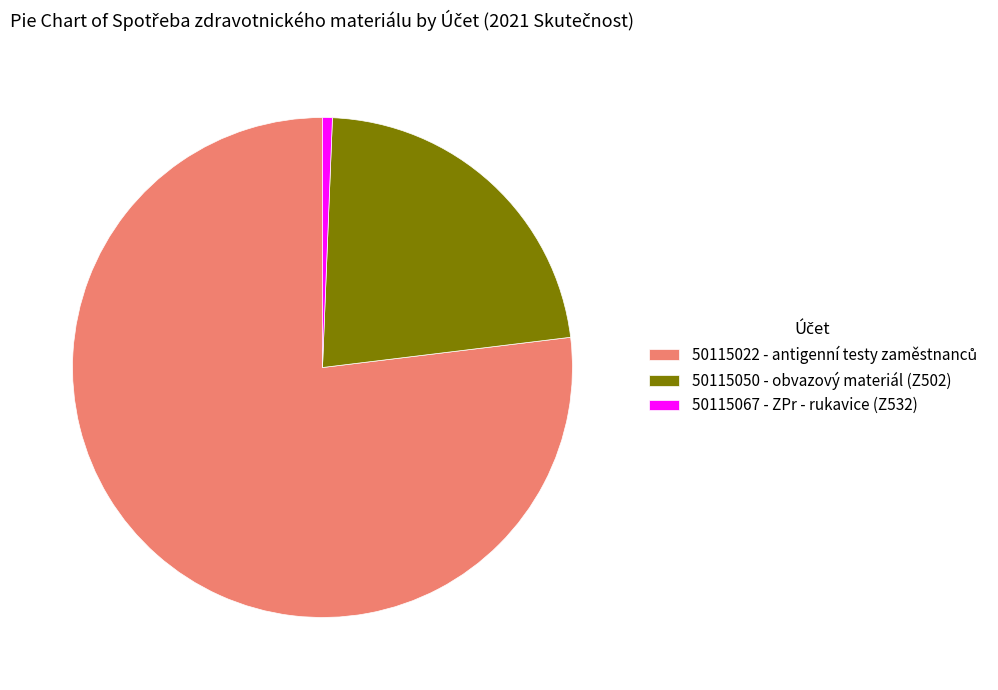

Count the number of slices in the pie.

3